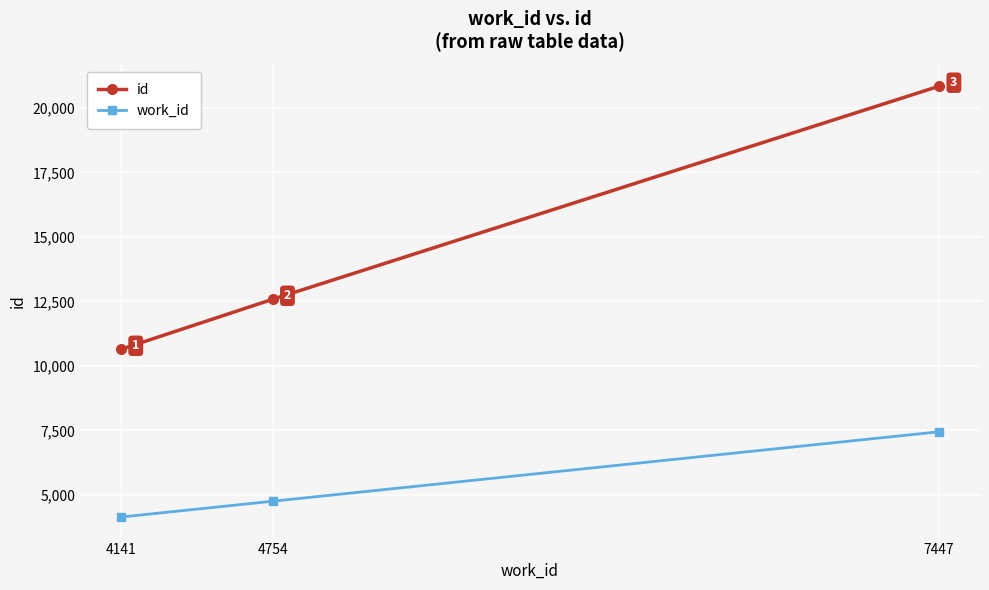

What is the average value of the work_id series?

5447